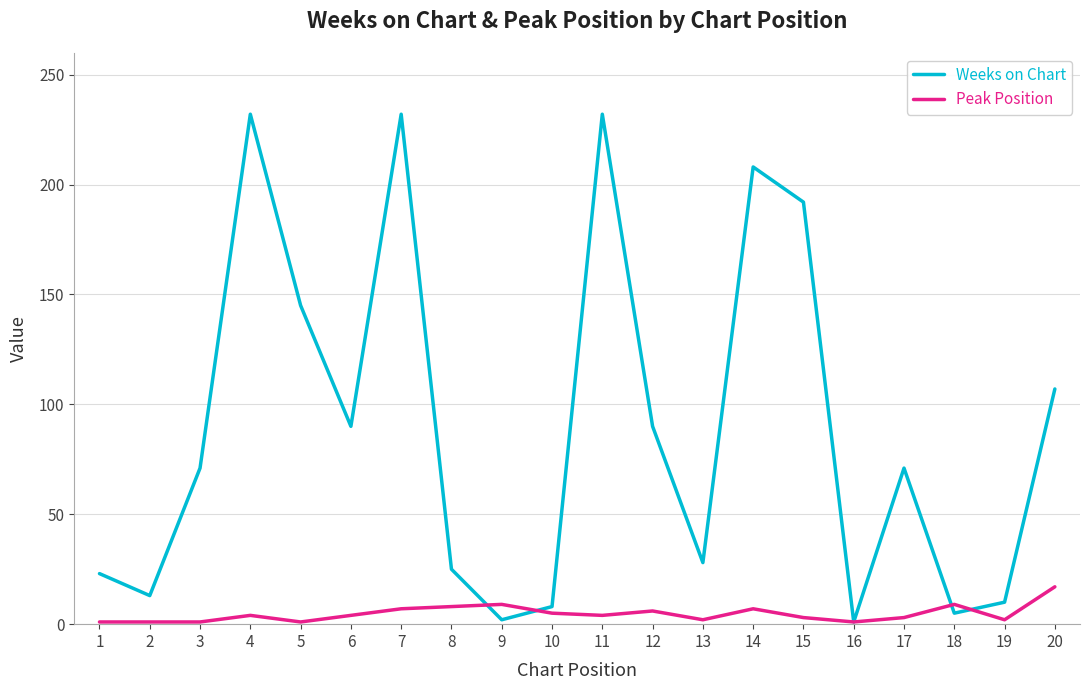

True or false: Peak Position has a value of 4 at 6.

True